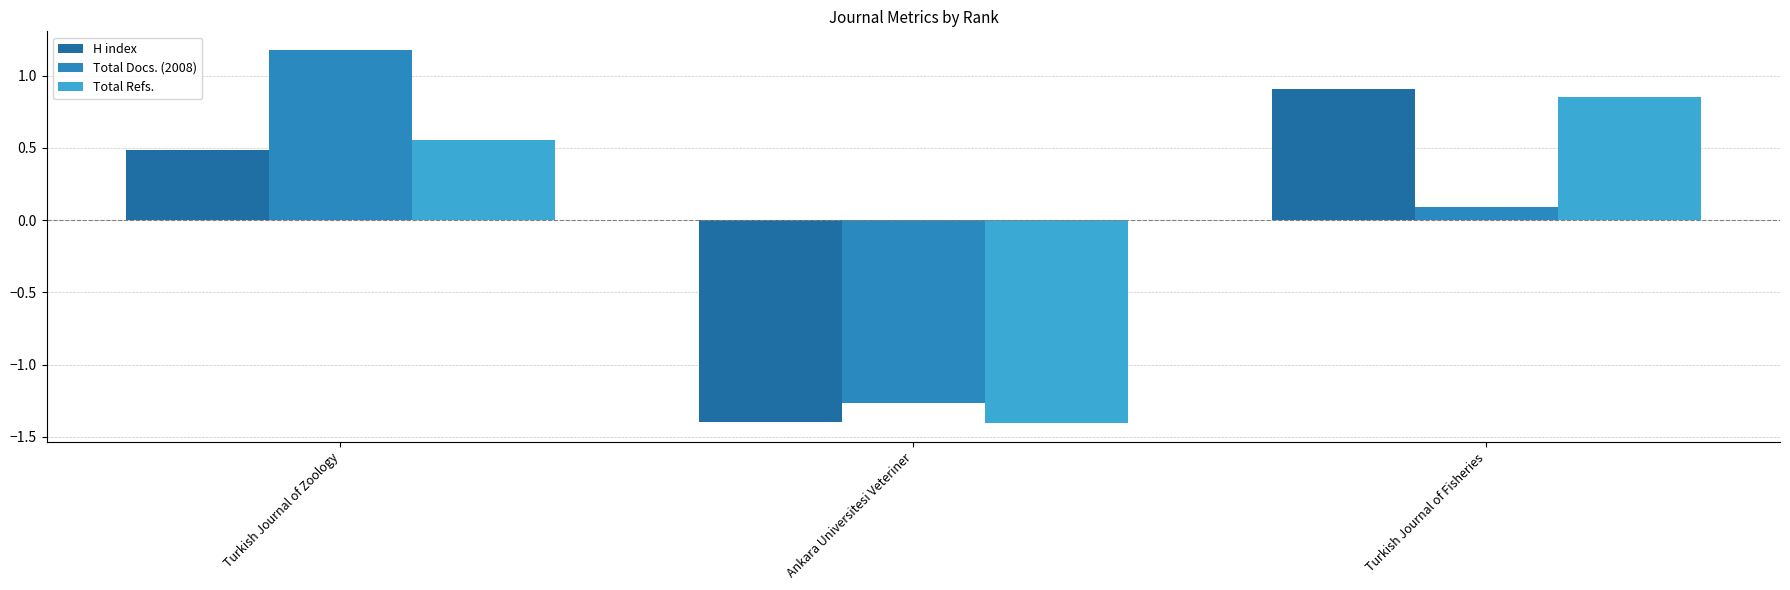

How many bars are there in each group?

3